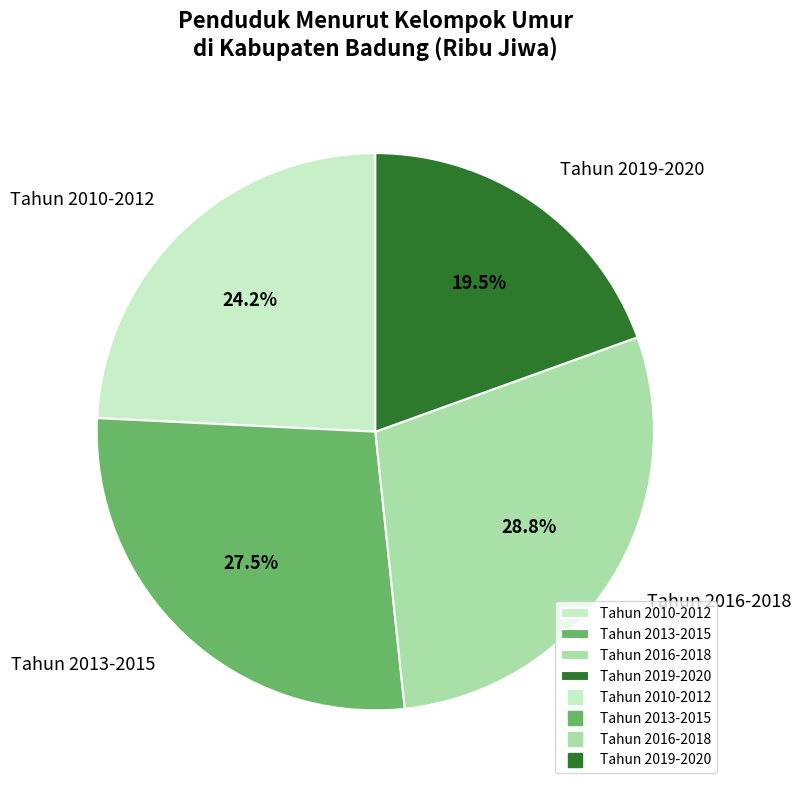

Between Tahun 2016-2018 and Tahun 2013-2015, which is larger?

Tahun 2016-2018